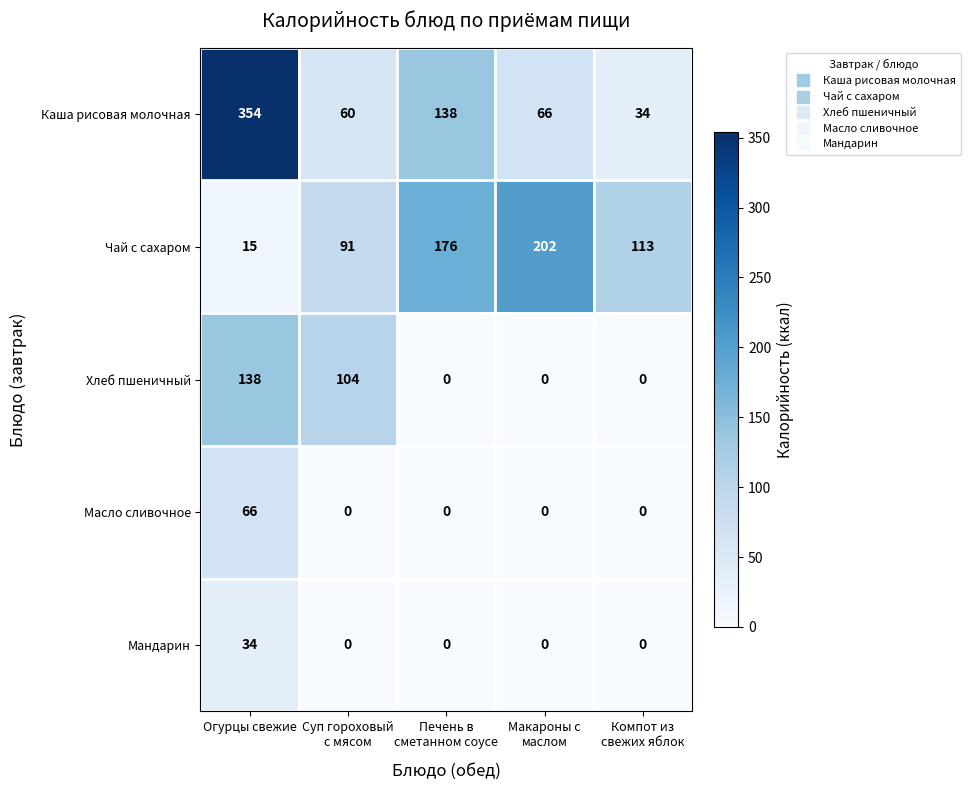

What is the average value of the Хлеб пшеничный series?

48